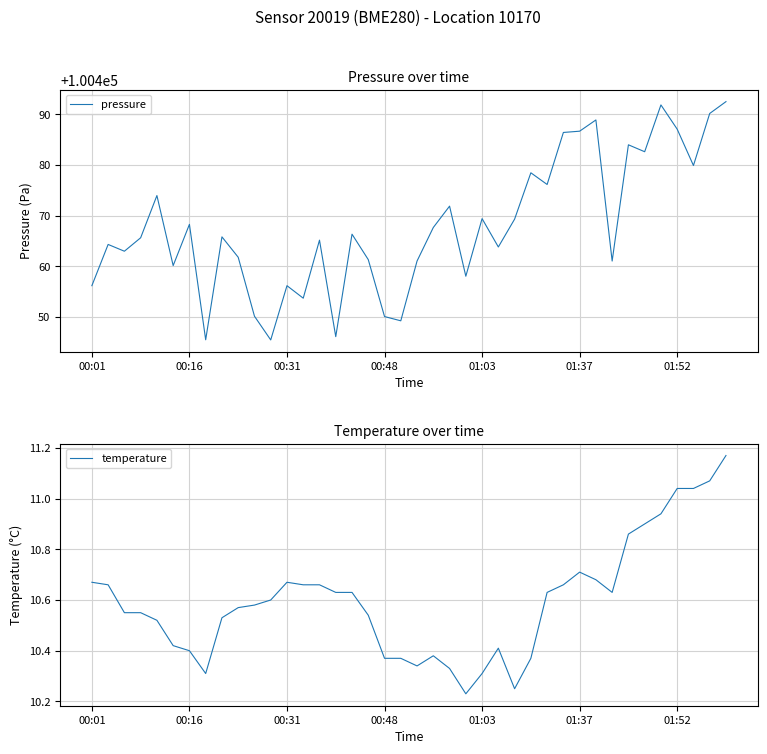

What is the value of the pressure point at the 38th from the left?

100479.9